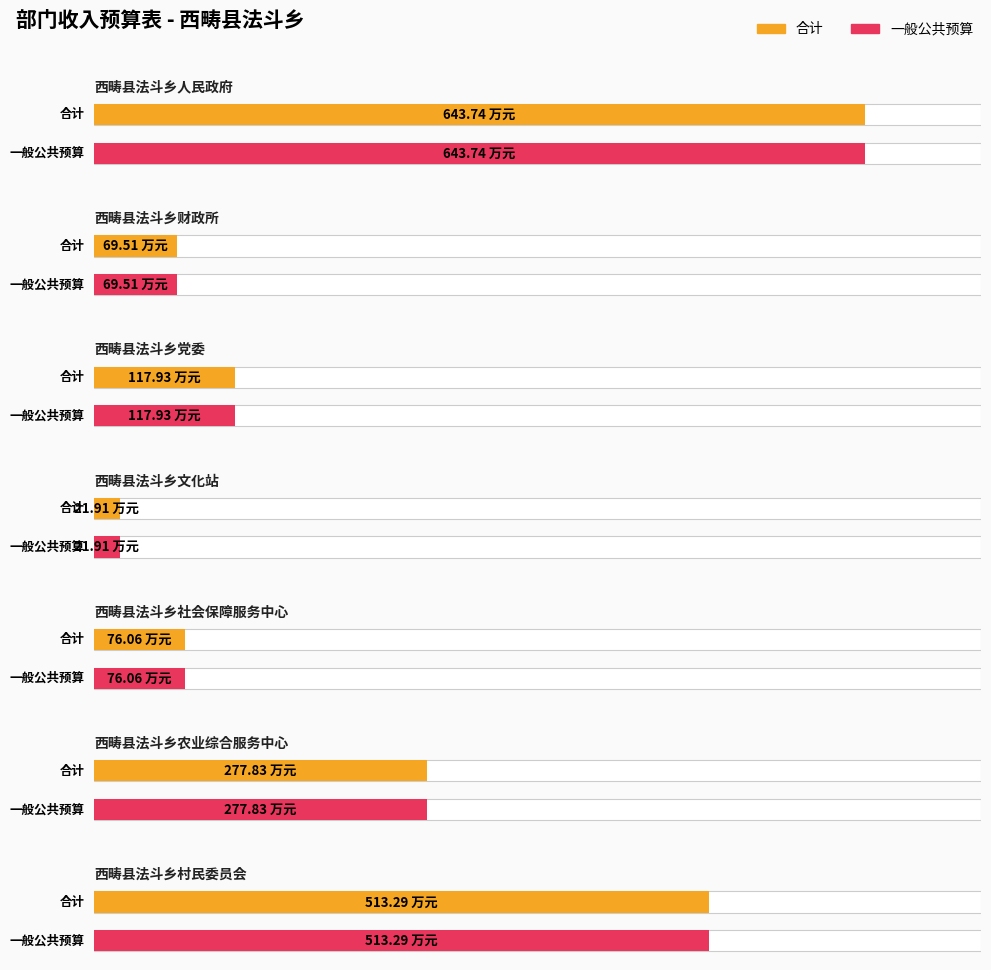

What is the smallest value displayed?

21.9